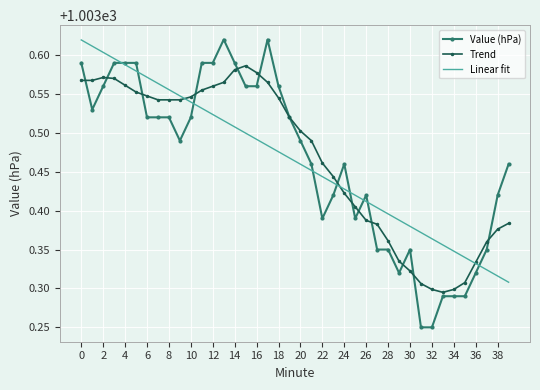

What are all the series names shown in the legend?

Value (hPa), Trend, Linear fit